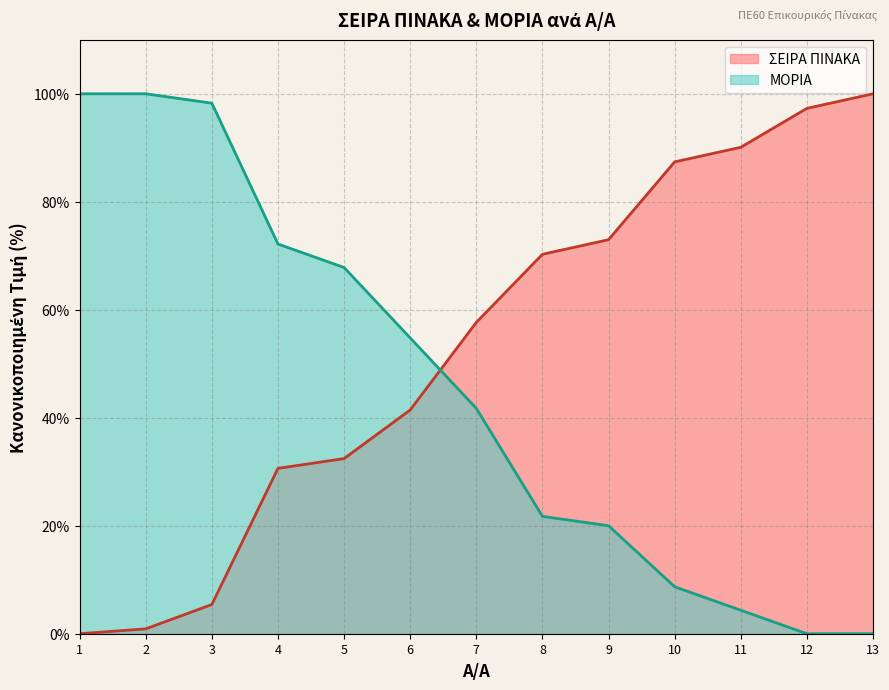

True or false: ΣΕΙΡΑ ΠΙΝΑΚΑ and ΜΟΡΙΑ intersect in this chart.

True